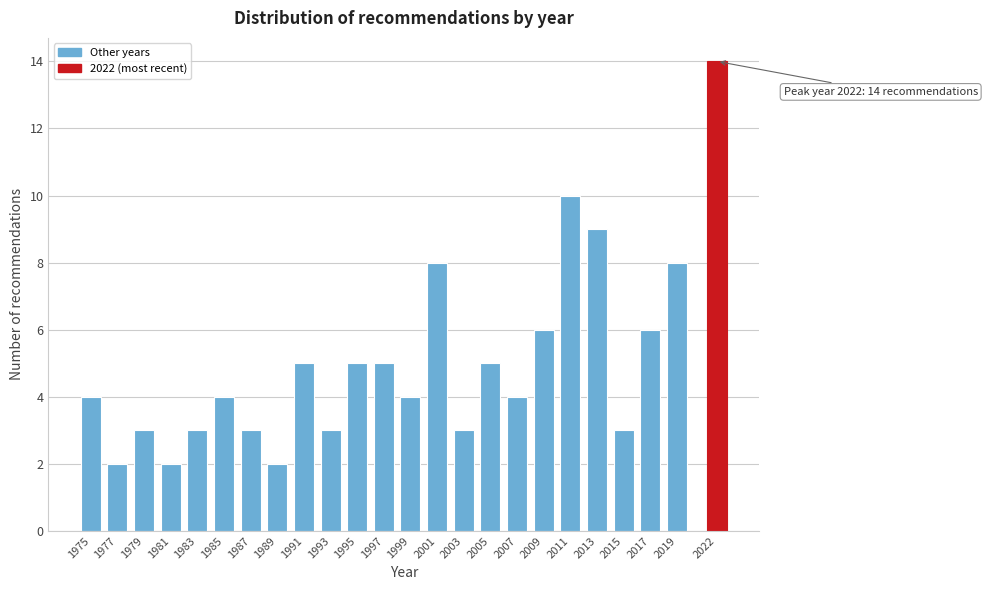

Reading left to right, extract all data points from this chart.

4	2	3	2	3	4	3	2	5	3	5	5	4	8	3	5	4	6	10	9	3	6	8	14